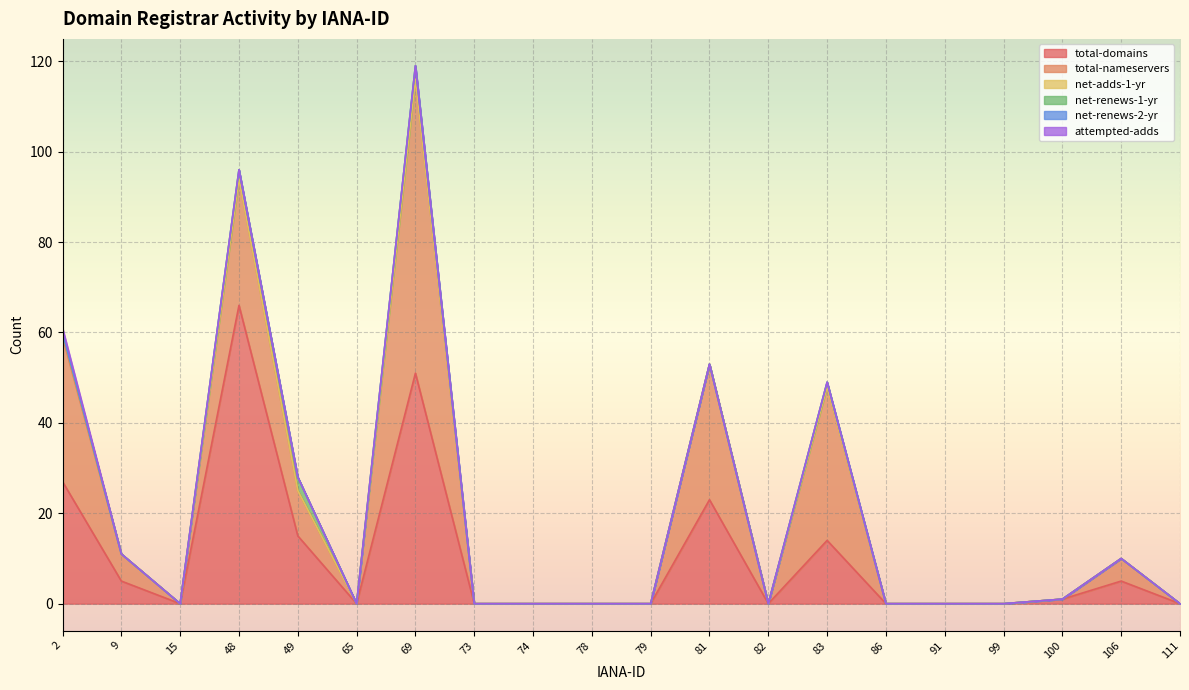

At which category is the sum across all series the highest?

69